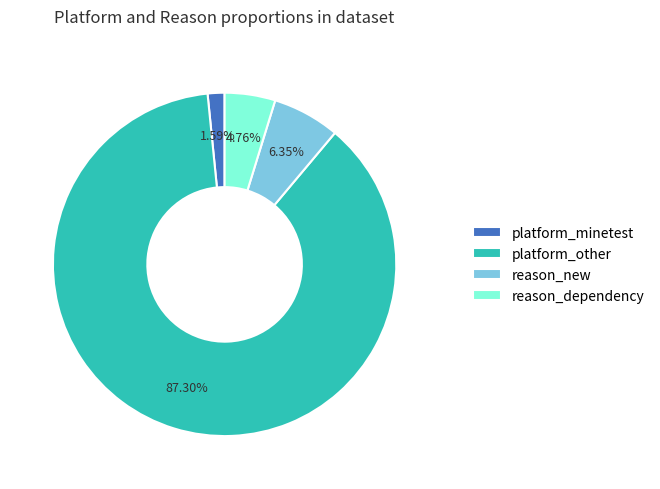

Between reason_dependency and platform_other, which is larger?

platform_other